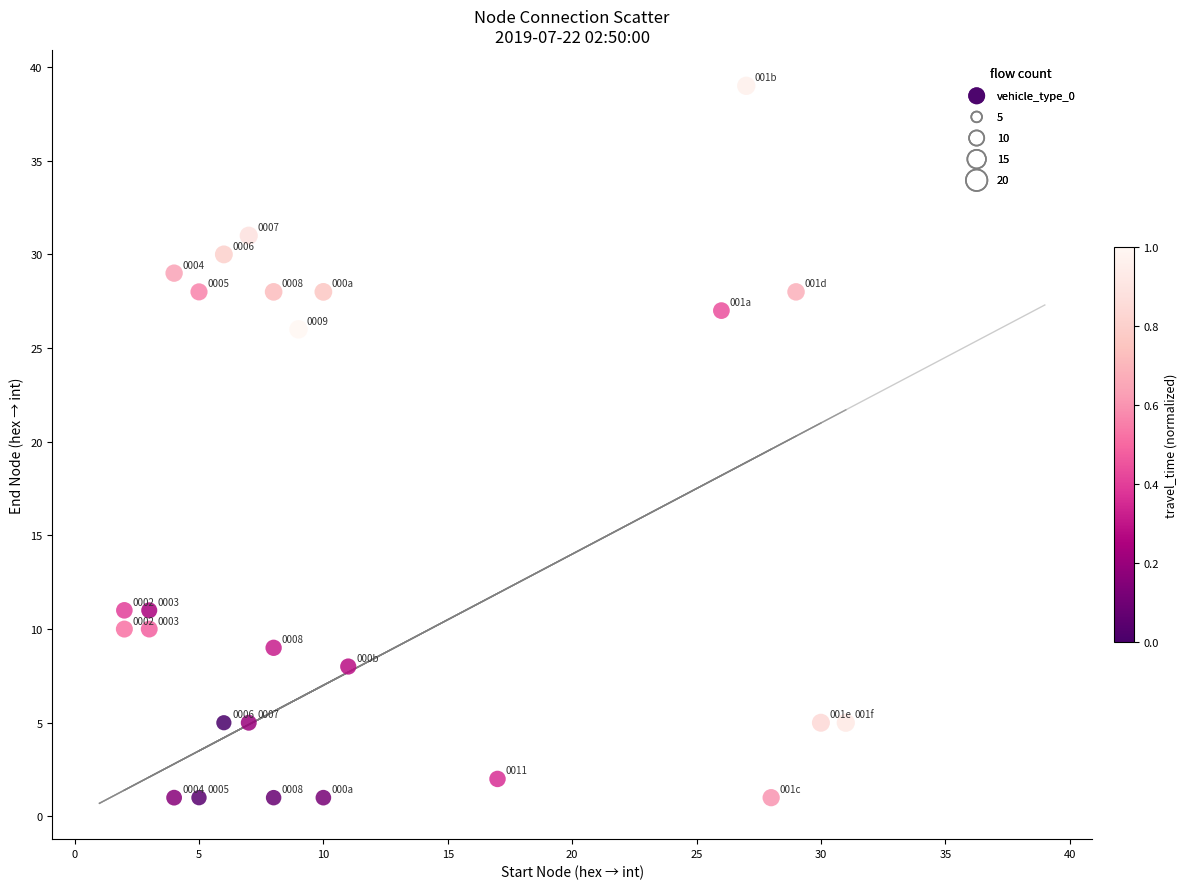

What Y value in the scatter plot is closest to 20?

26